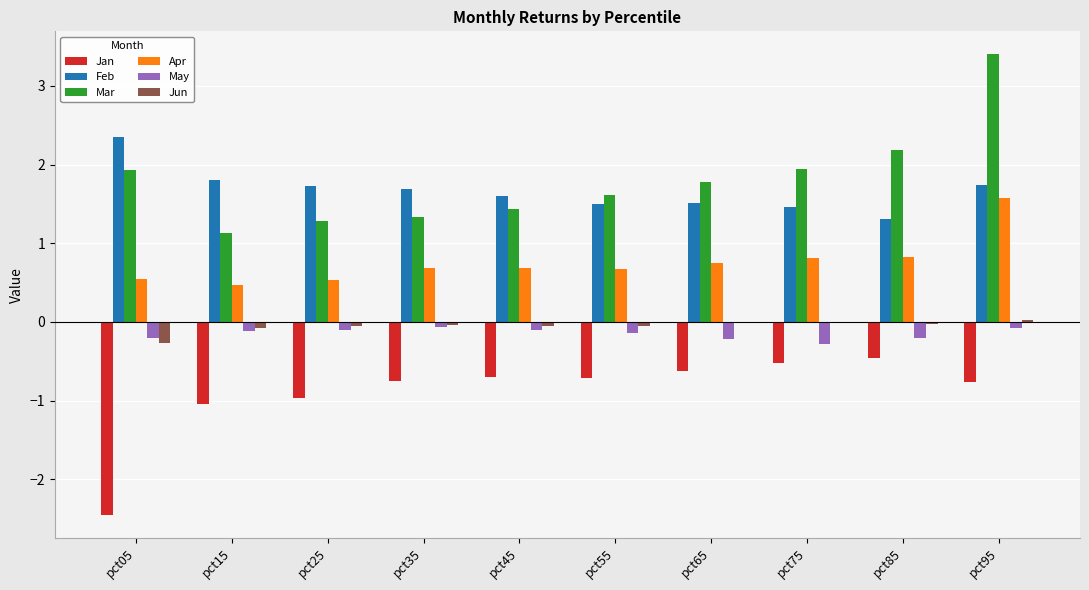

How many groups of bars are there?

10